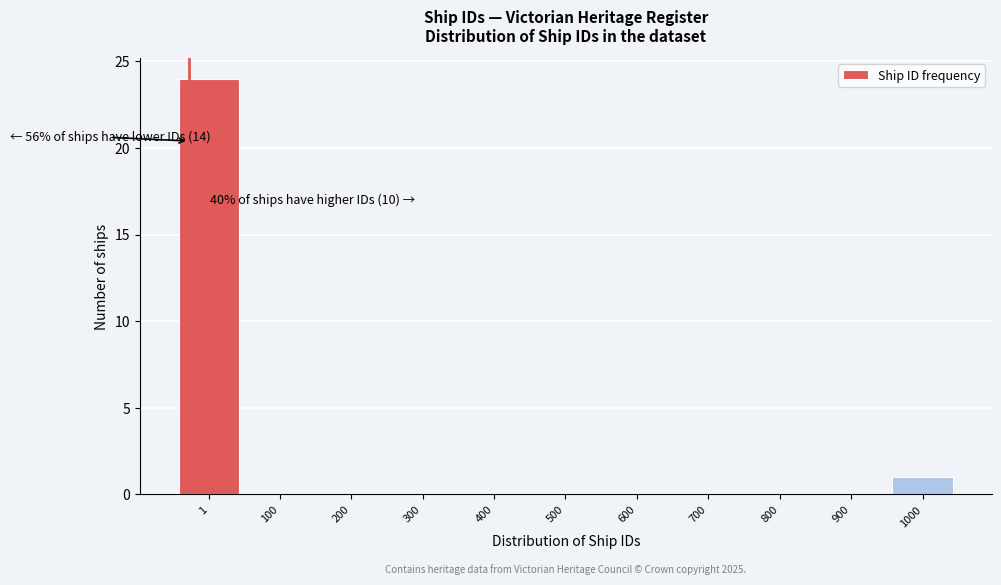

Reading right to left, extract all data points from this chart.

1000=1	900=0	800=0	700=0	600=0	500=0	400=0	300=0	200=0	100=0	1=24